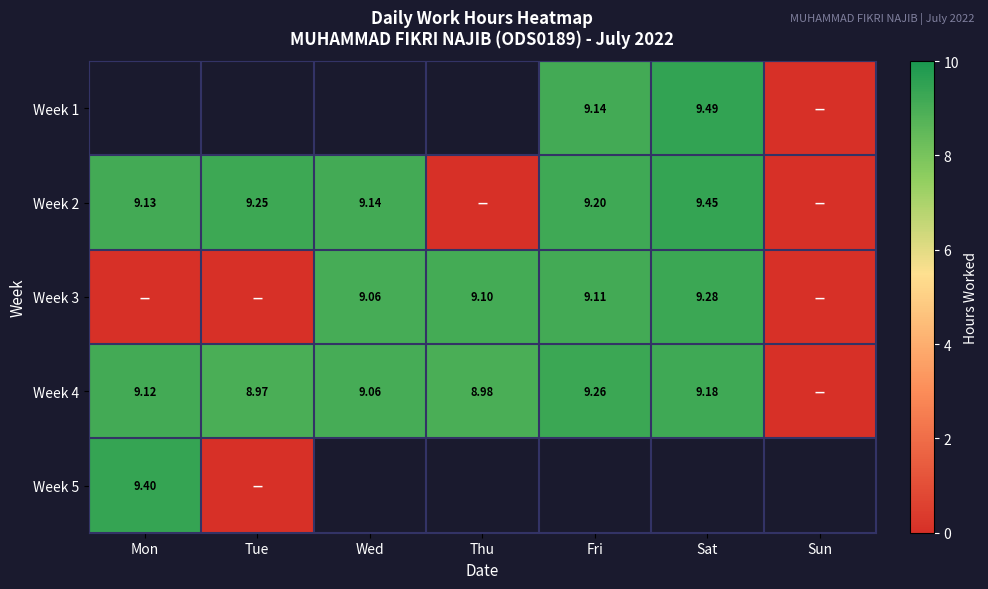

Which series has the largest total across all categories?

Week 4